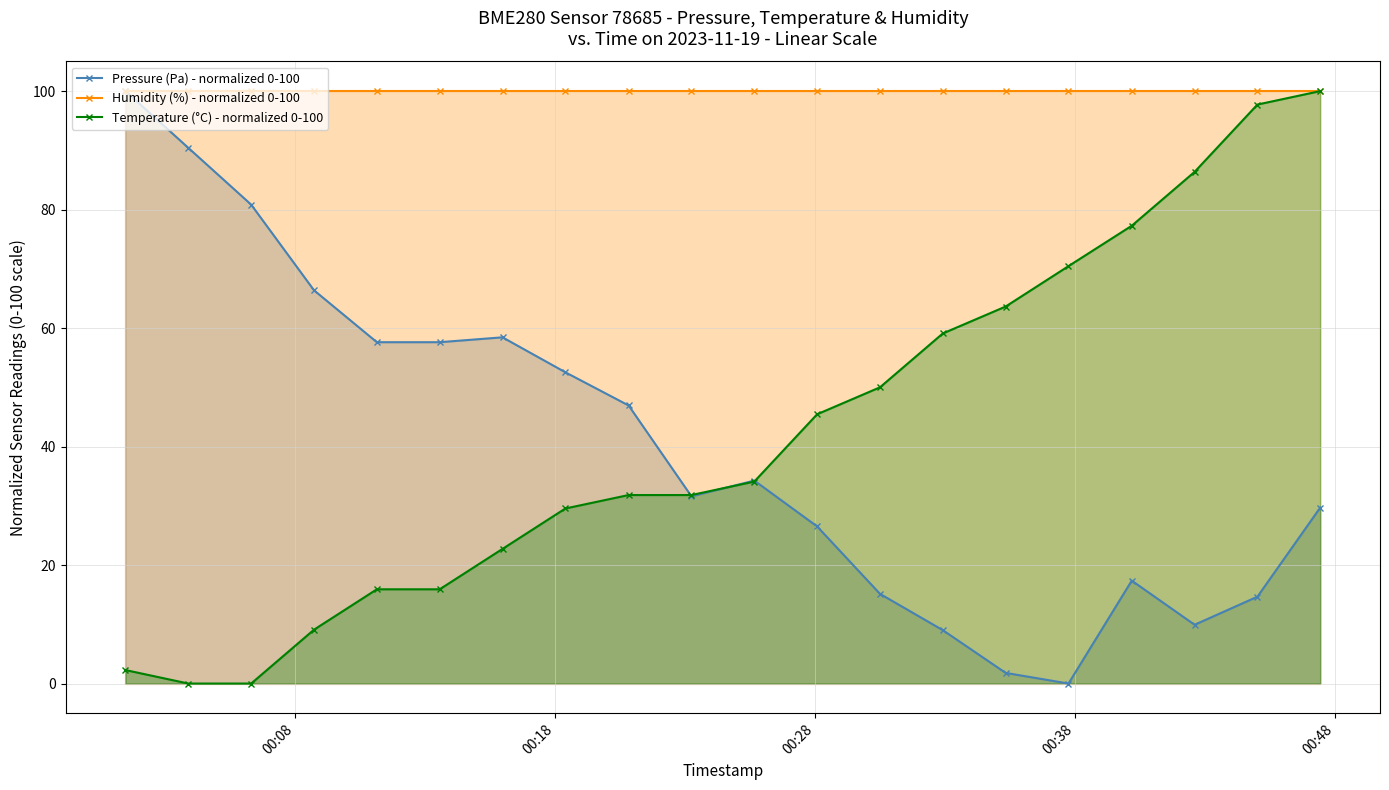

What is the value of the Temperature (°C) - normalized 0-100 point at the 5th from the left?

15.9